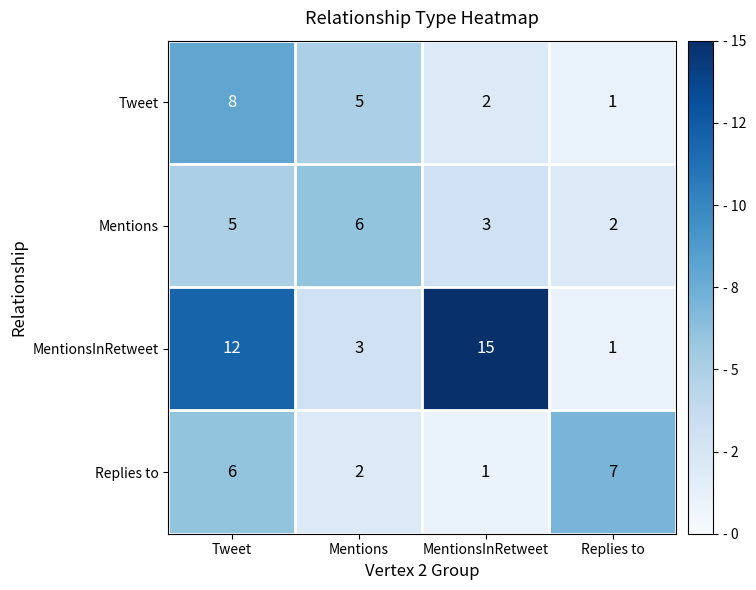

True or false: MentionsInRetweet has a value of 1 at Replies to.

True